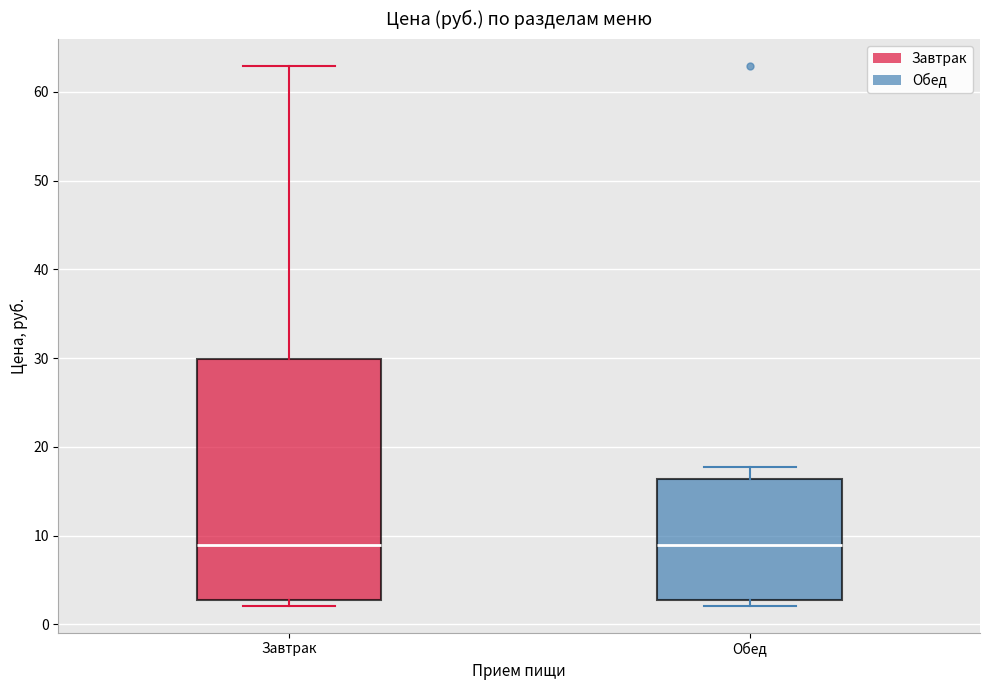

Reading left to right, transcribe this box plot: for each box, give where its median line is, the range the box spans, and where its two whiskers end, as read against the y-axis. The values are not printed on the chart, so give them approximately, as read against the axis.

Завтрак: median 9, box 3 to 30, whiskers 2 to 63
Обед: median 9, box 3 to 16, whiskers 2 to 18